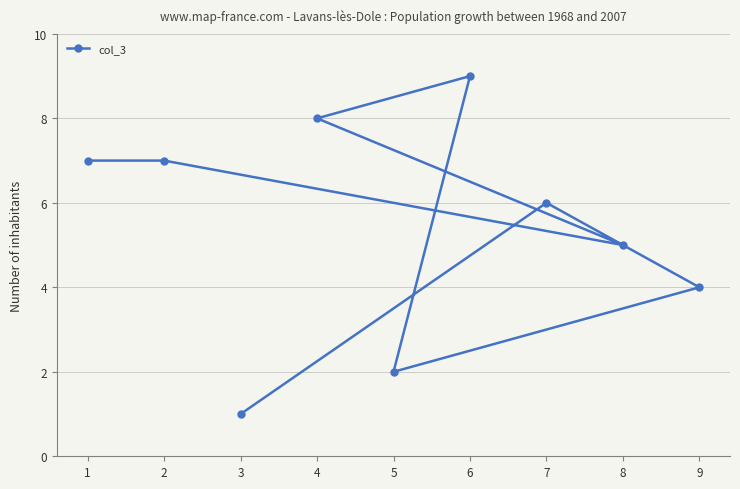

List the labels in order of value, smallest first.

3, 5, 9, 8, 7, 1, 2, 4, 6